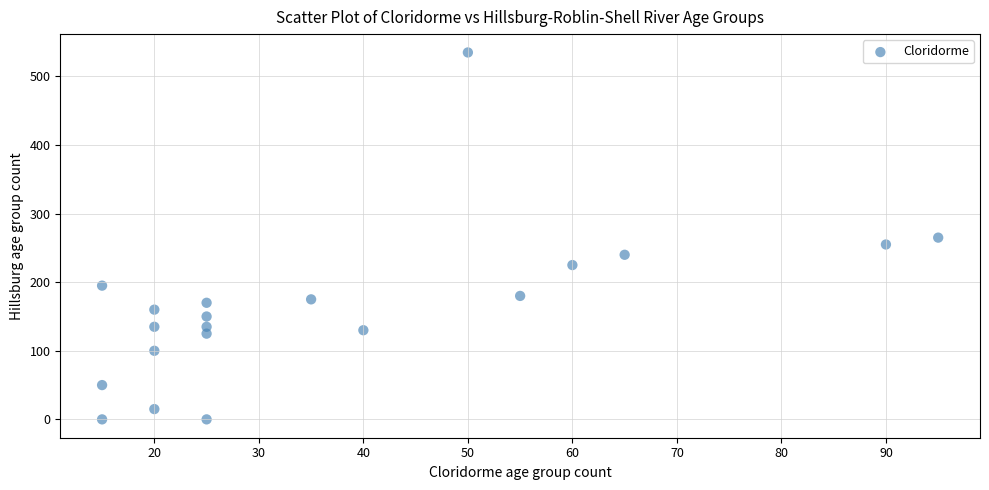

What is the range of X values (max minus min)?

80